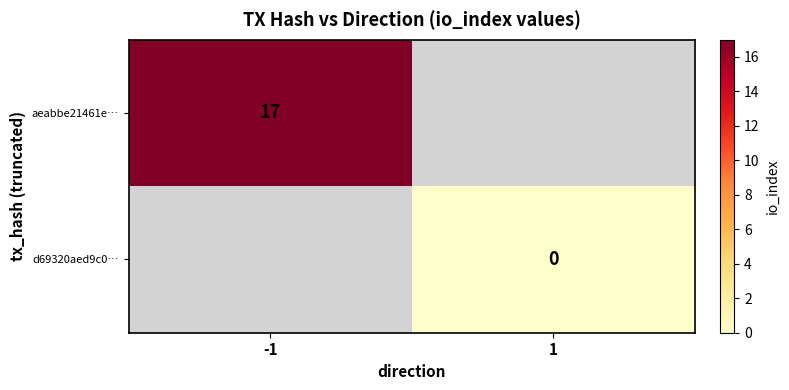

Which label corresponds to the smallest value in the chart?

1